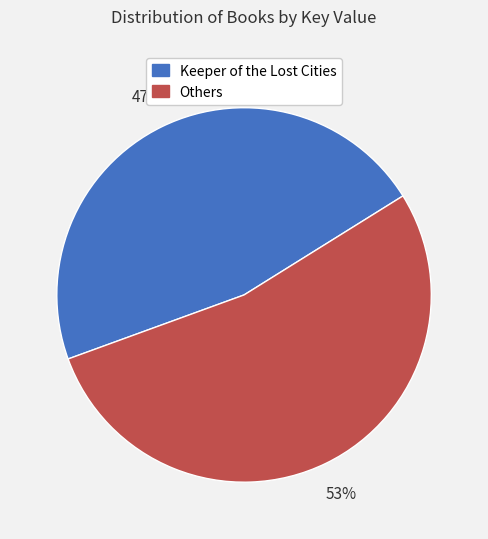

Is there a majority slice in this chart?

Yes